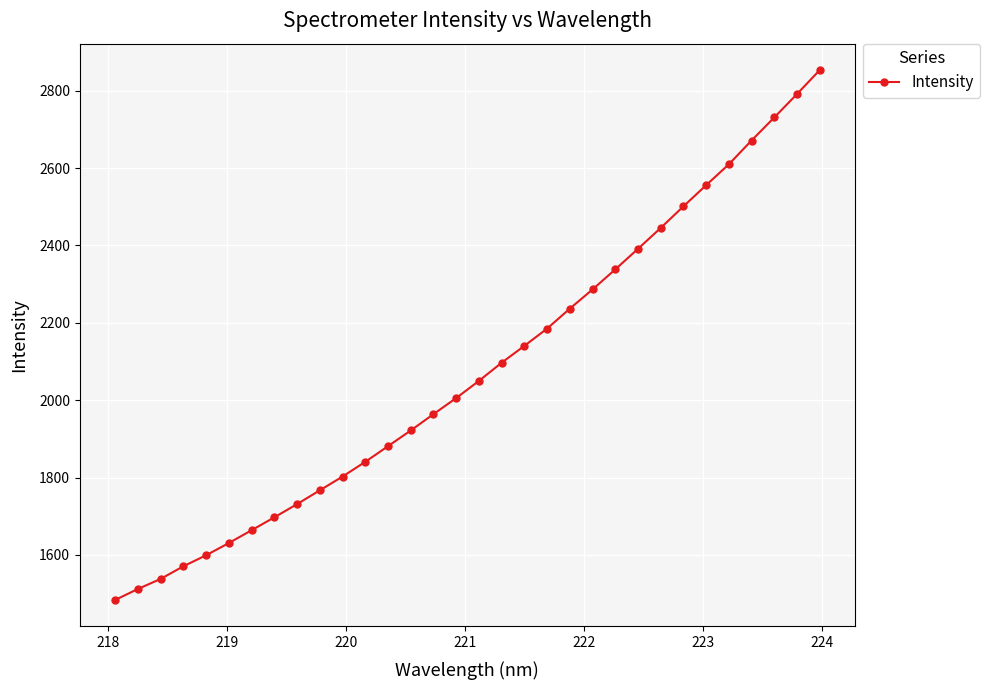

True or false: the data has more than 1 interior local peaks.

False